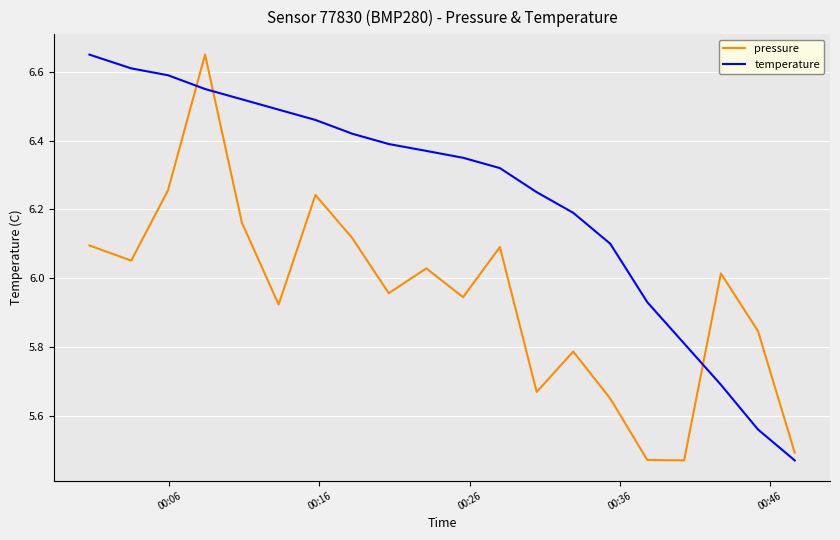

List the series in order of their overall mean, lowest first.

pressure, temperature